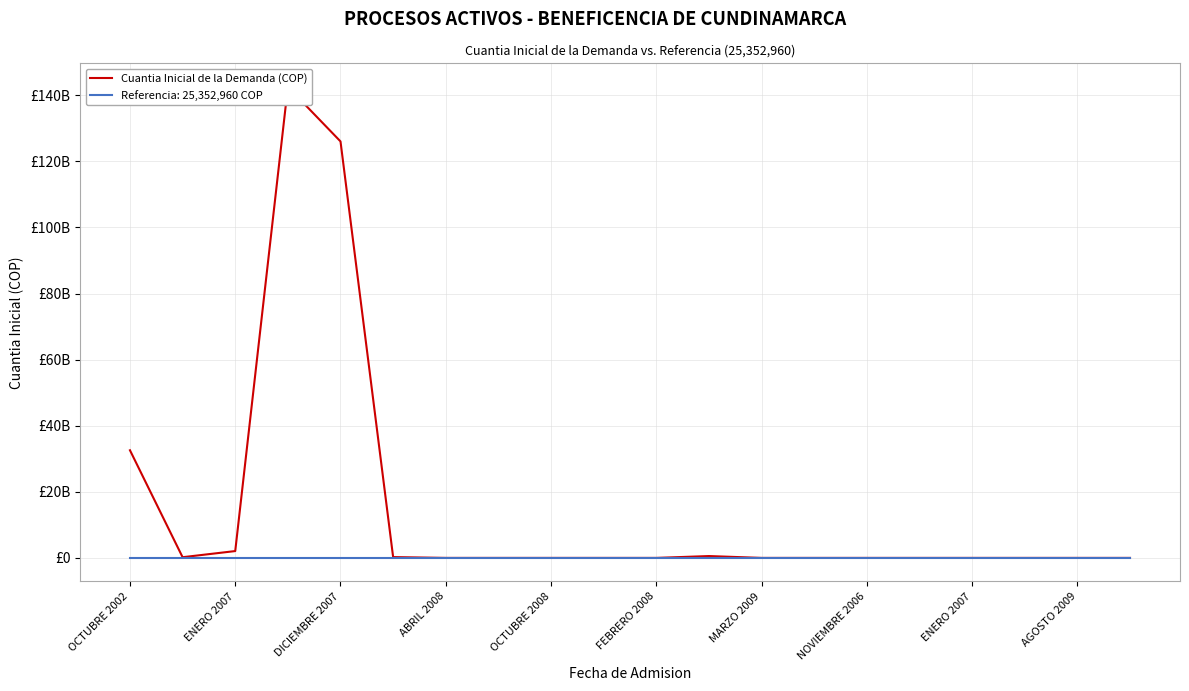

How many categories are shown in the chart?

20